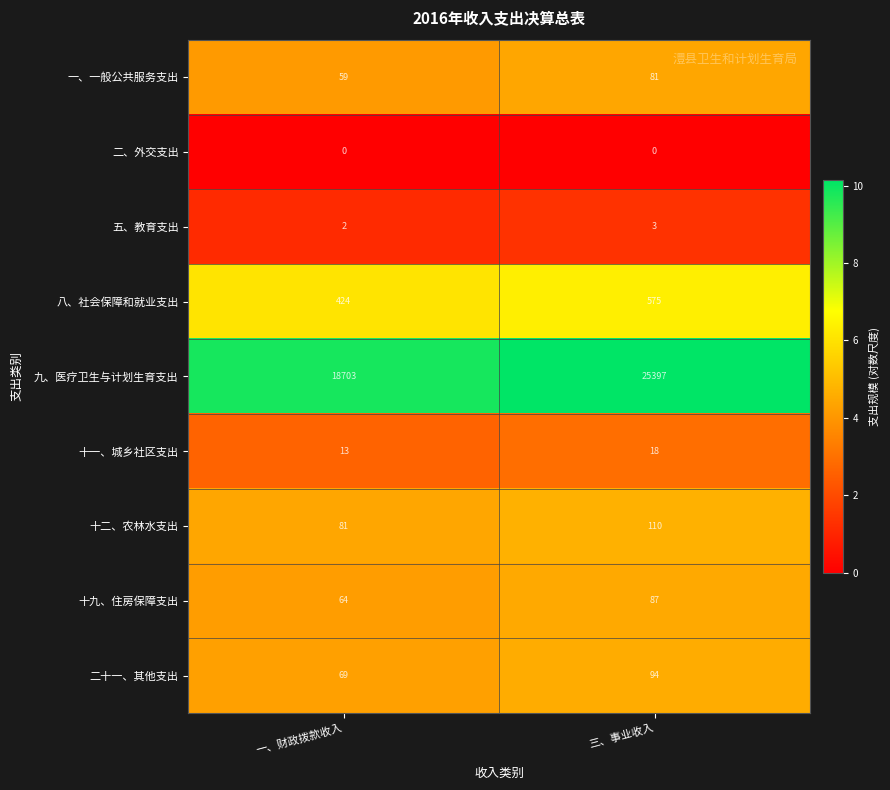

Reading left to right, what are all the values shown in this chart?

一、一般公共服务支出: 59	81
二、外交支出: 0	0
五、教育支出: 2	3
八、社会保障和就业支出: 424	575
九、医疗卫生与计划生育支出: 18703	25397
十一、城乡社区支出: 13	18
十二、农林水支出: 81	110
十九、住房保障支出: 64	87
二十一、其他支出: 69	94